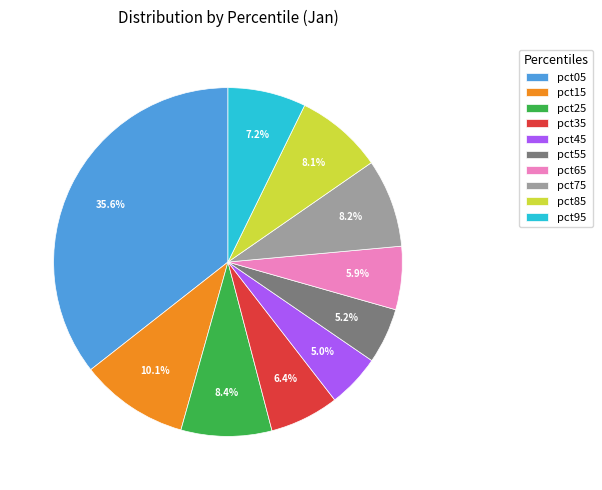

True or false: pct65 accounts for 1% of the total.

False